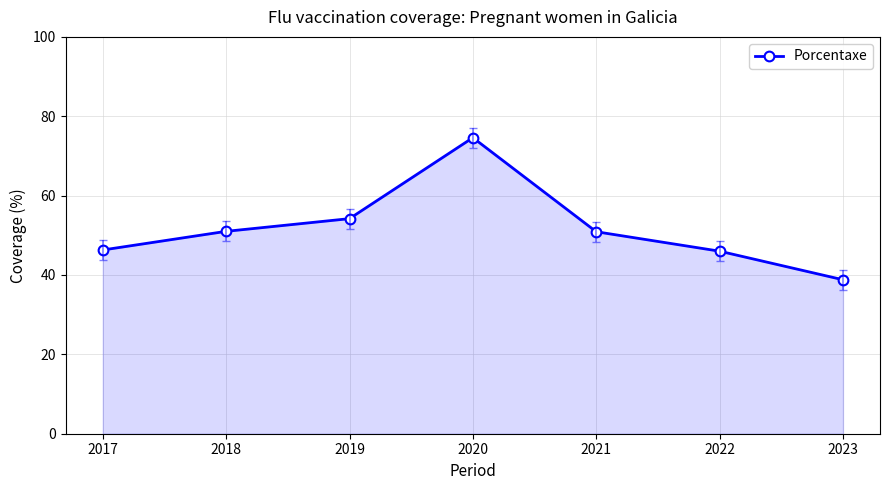

How many interior local peaks (higher than both neighbors) does the data have?

1